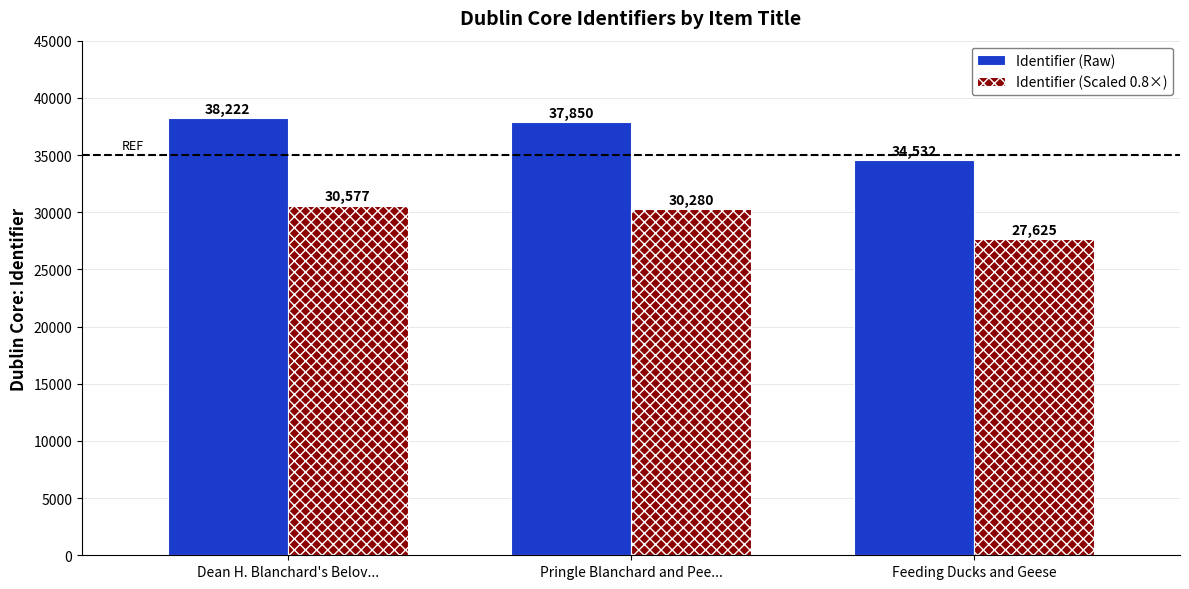

Rank the series by their average value, from lowest to highest.

Identifier (Scaled 0.8×), Identifier (Raw)